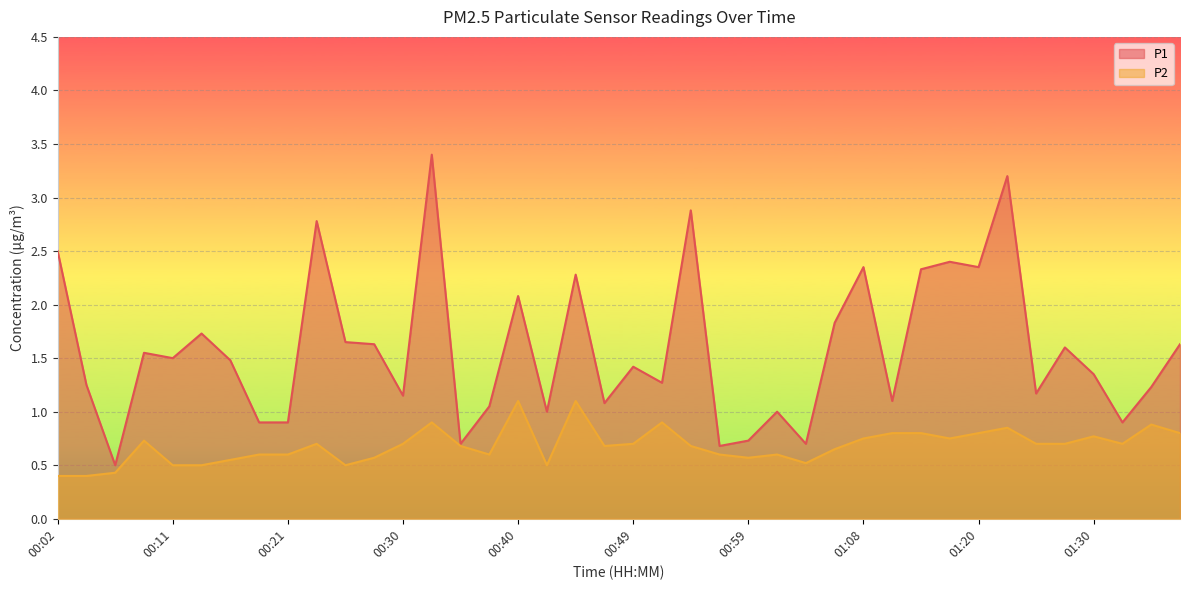

What is the difference between the highest and lowest values at 00:16?

0.9